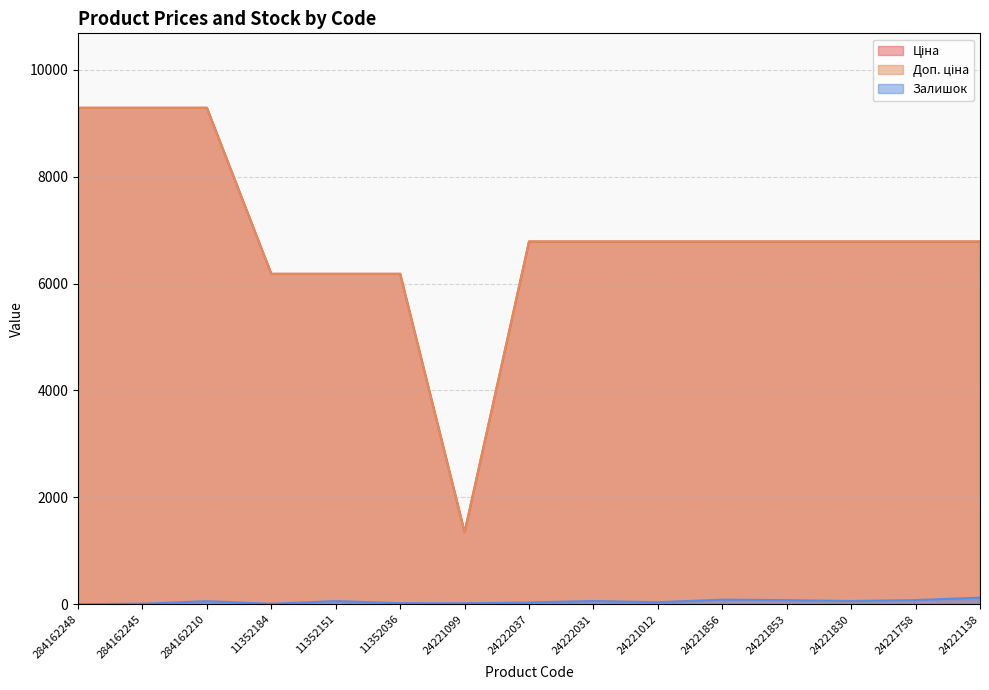

Where is Доп. ціна nearest to the value 5319?

11352184